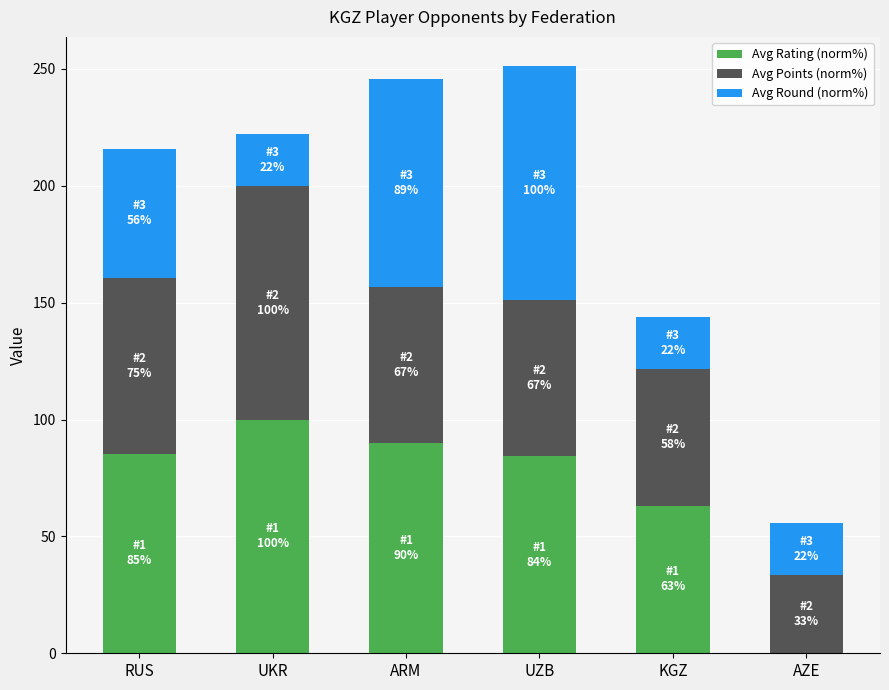

True or false: Avg Rating (norm%) has a value of 90.1 at ARM.

True